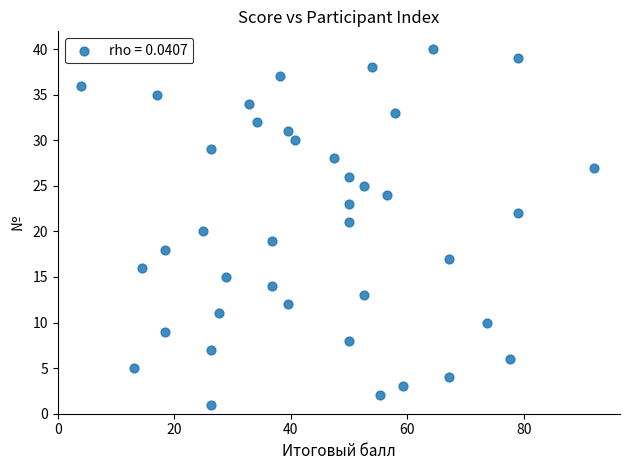

What is the range of Y values (max minus min)?

39